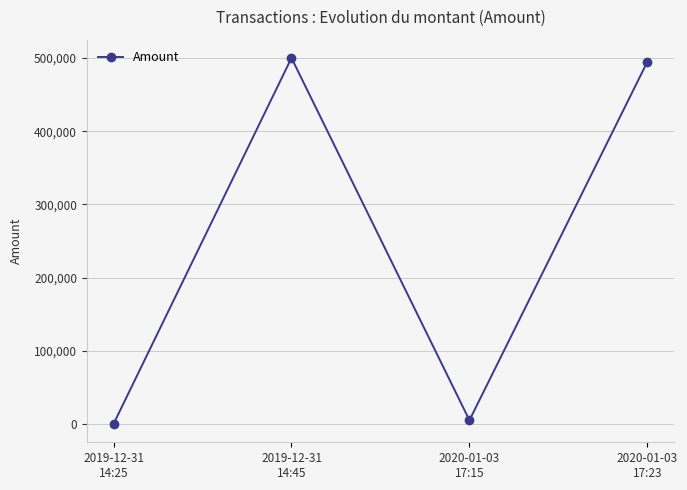

At which category does the chart reach its minimum across all series?

2019-12-31
14:25